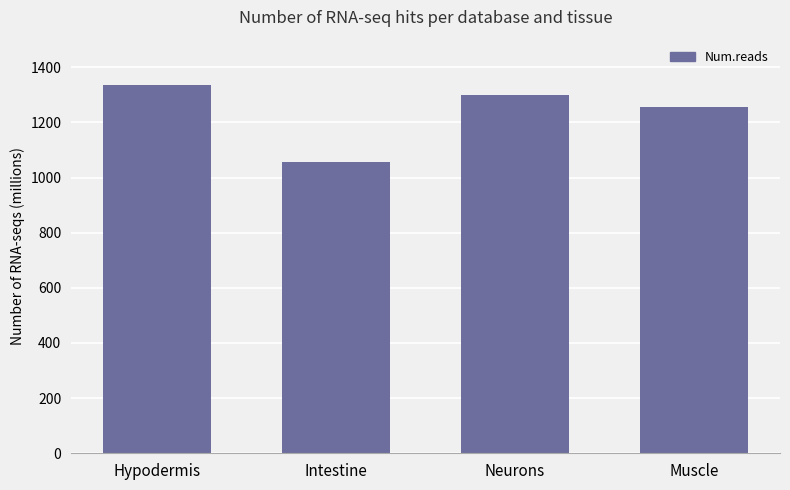

Does the chart contain any negative values?

No